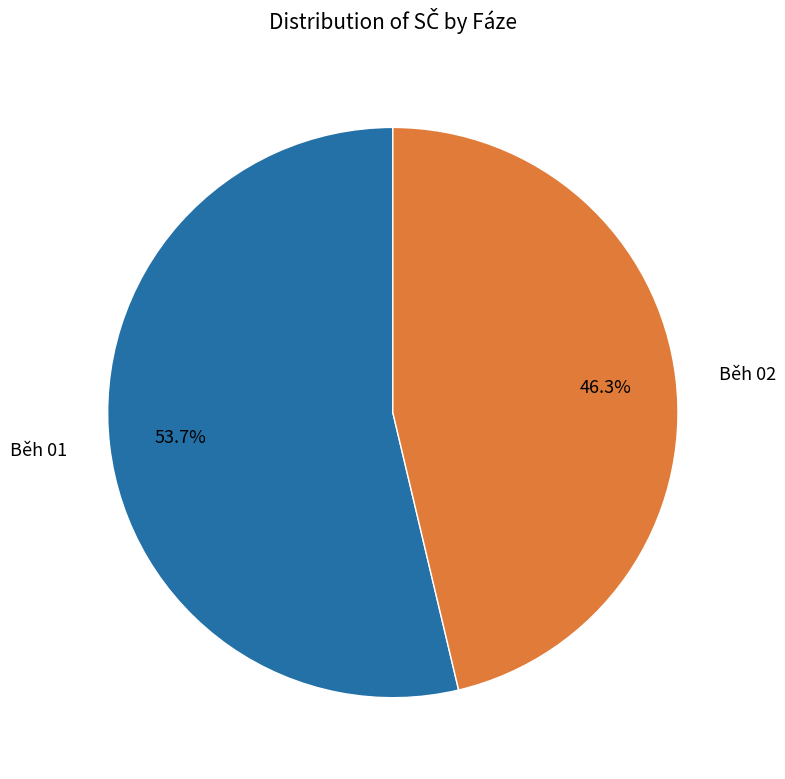

Does any single category account for the majority?

Yes